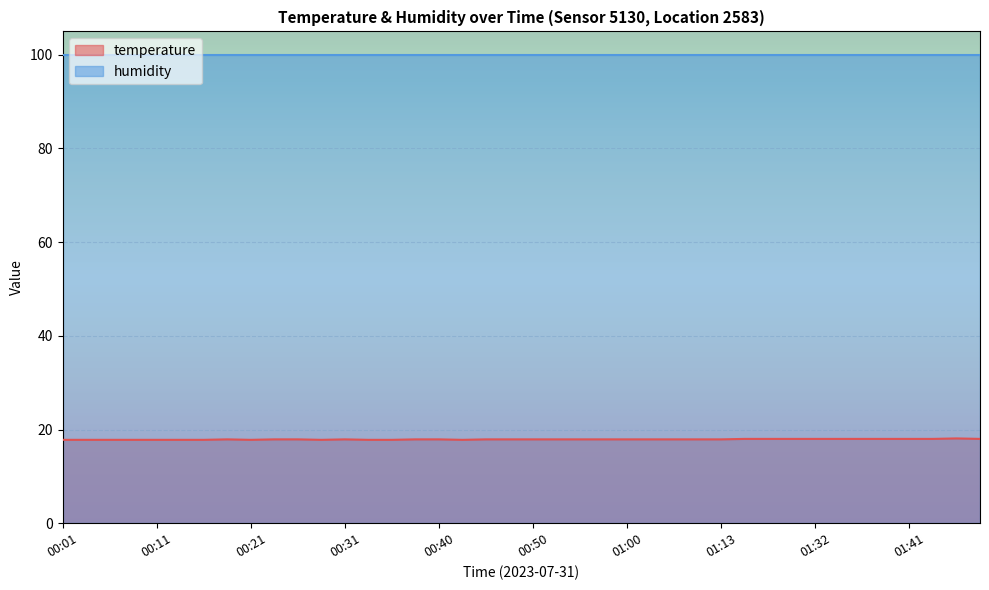

At which category does the chart reach its peak across all series?

01:46